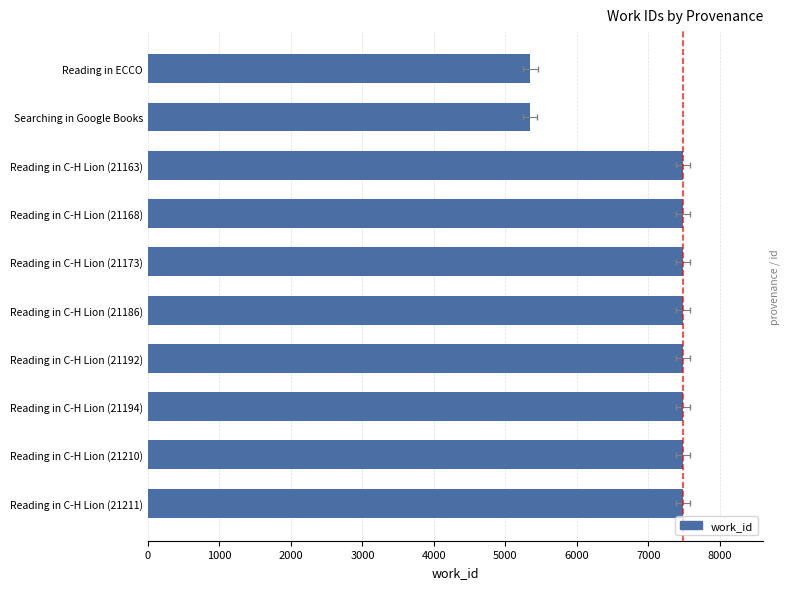

The value at 2000 is 7486. True or false?

True